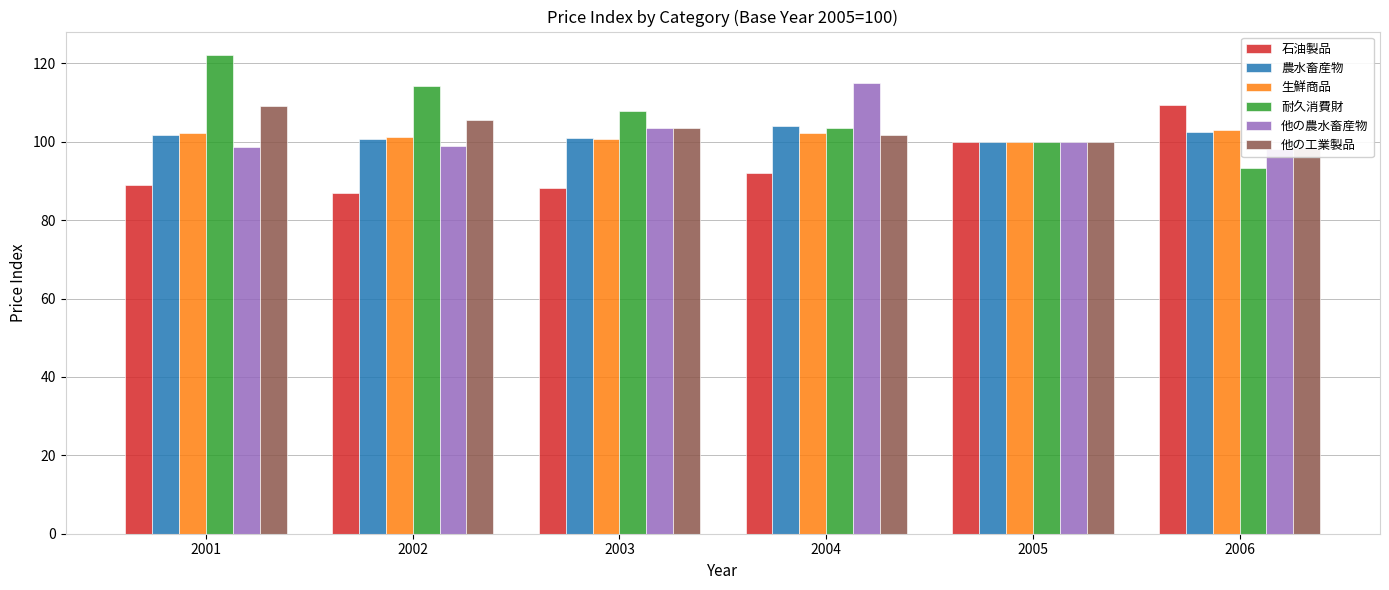

Reading left to right, what are all the values shown in this chart?

石油製品: 2001=89.0	2002=87.0	2003=88.2	2004=92.0	2005=100.0	2006=109.4
農水畜産物: 2001=101.8	2002=100.8	2003=101.0	2004=104.0	2005=100.0	2006=102.4
生鮮商品: 2001=102.3	2002=101.1	2003=100.7	2004=102.3	2005=100.0	2006=102.9
耐久消費財: 2001=122.0	2002=114.2	2003=107.9	2004=103.5	2005=100.0	2006=93.2
他の農水畜産物: 2001=98.7	2002=98.9	2003=103.5	2004=114.9	2005=100.0	2006=98.1
他の工業製品: 2001=109.1	2002=105.6	2003=103.4	2004=101.7	2005=100.0	2006=98.3